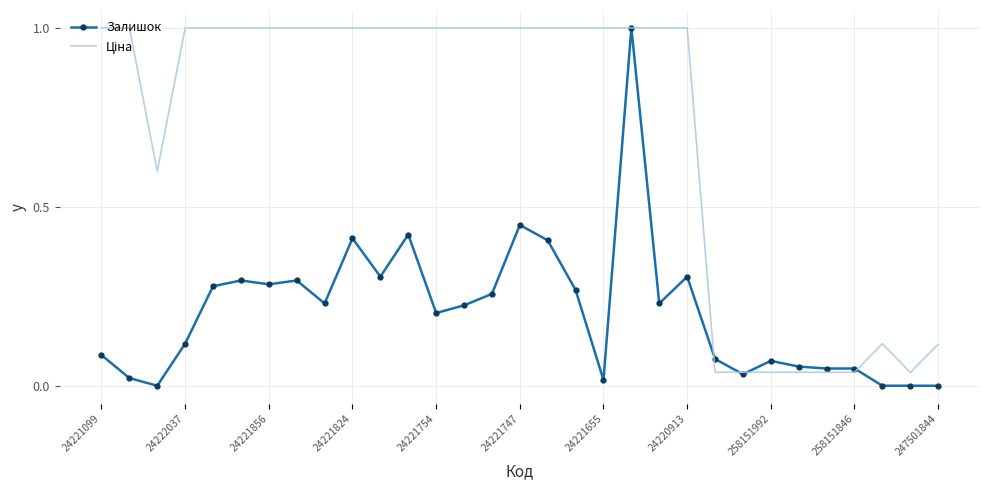

What is the greatest value displayed?

1.0